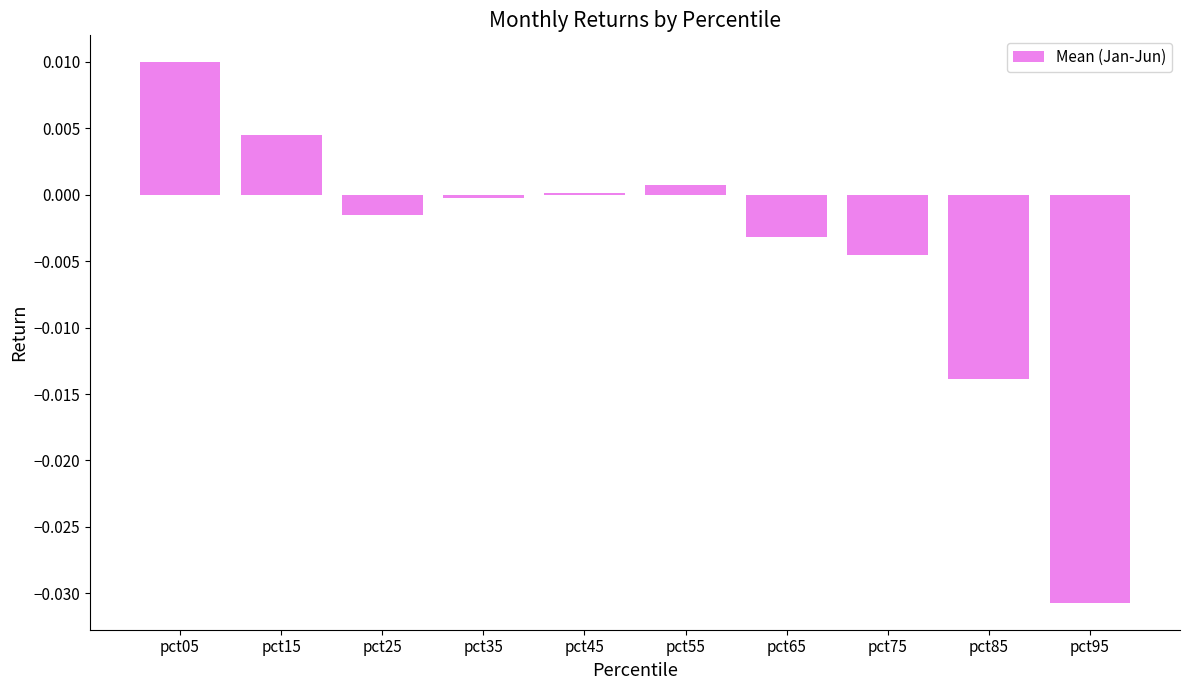

Which category has the lowest value across all series?

pct95